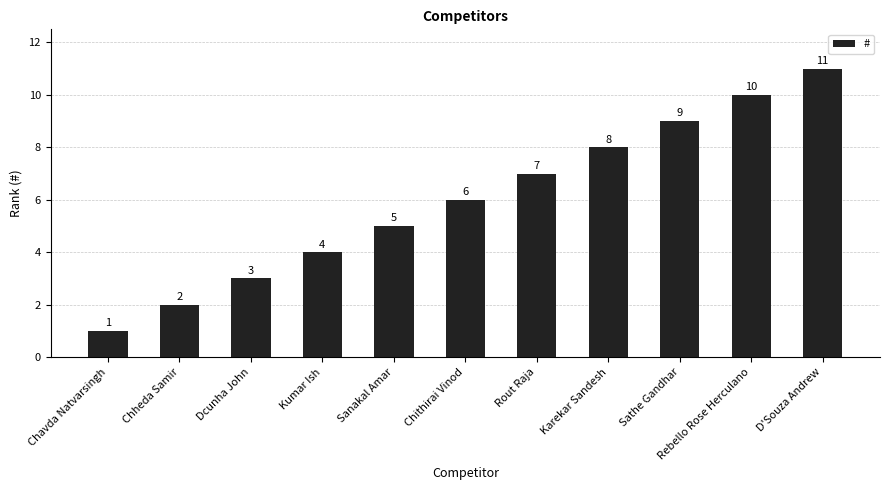

At which label is the value closest to 6?

Chithirai Vinod